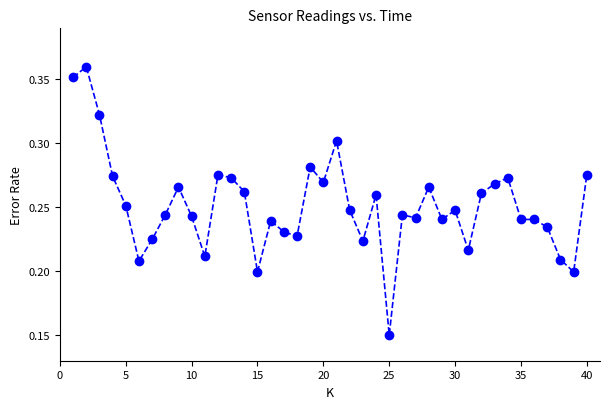

What is the sum of all values?

10.1